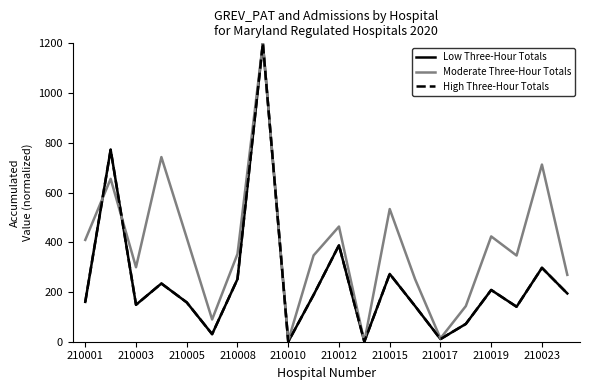

Which series has the largest total across all categories?

Moderate Three-Hour Totals